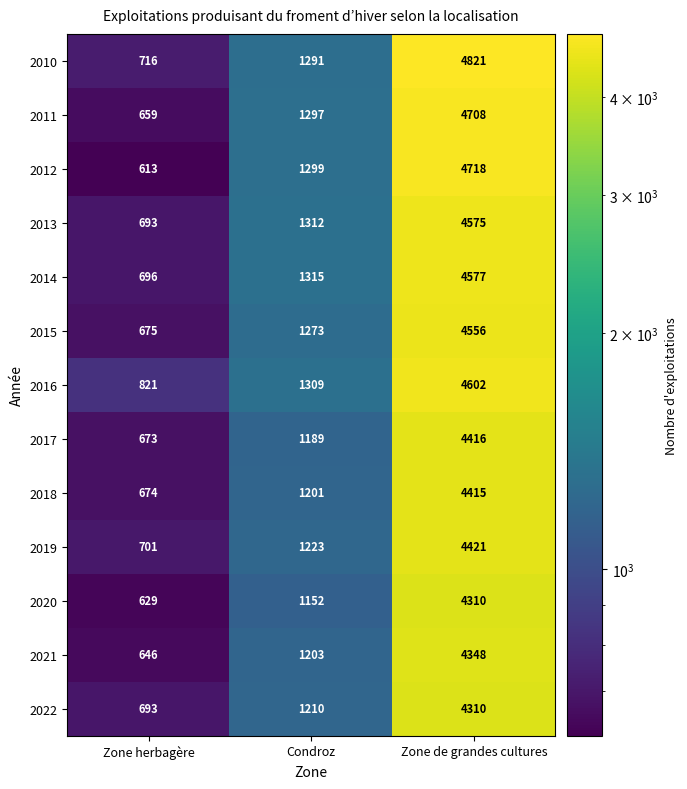

At which category is the sum across all series the highest?

Zone de grandes cultures